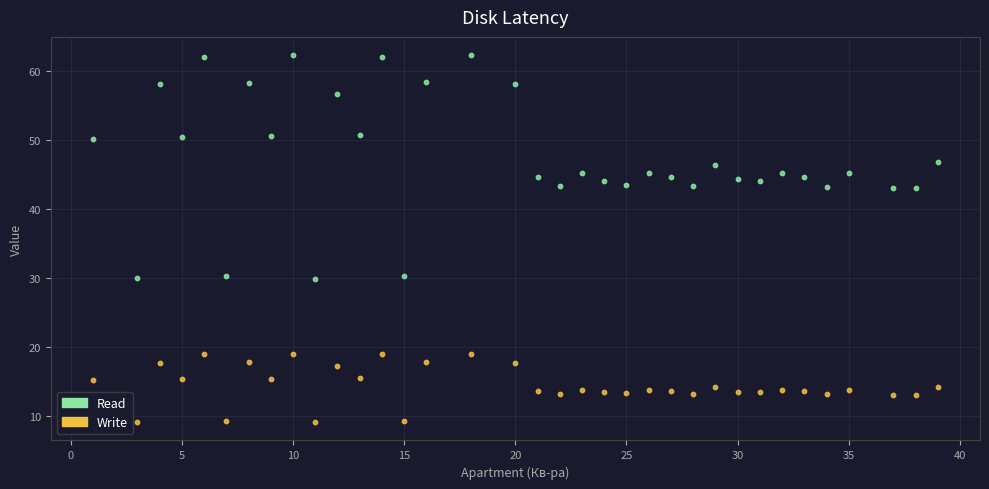

What is the X range (max minus min) for the scatter plot?

38.0